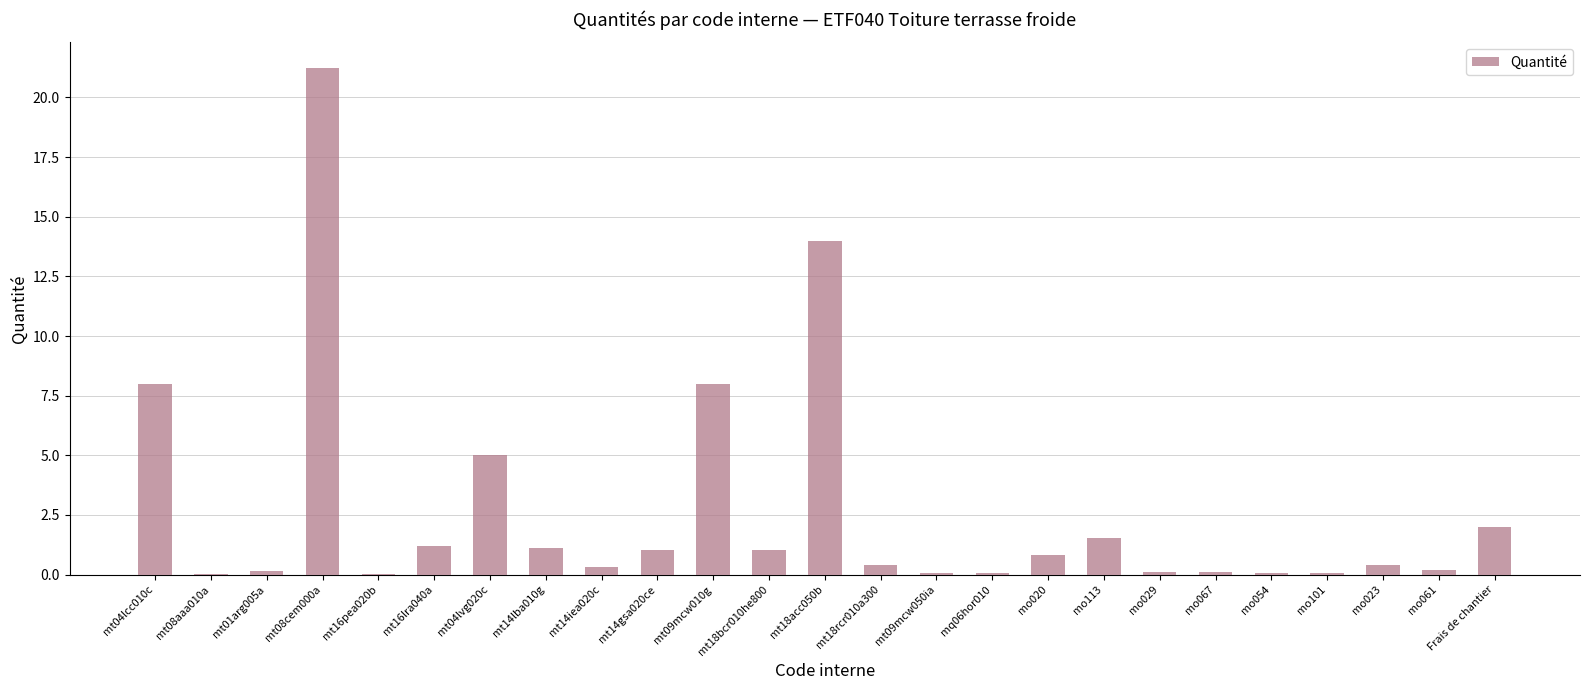

At which category does the chart reach its peak across all series?

mt08cem000a